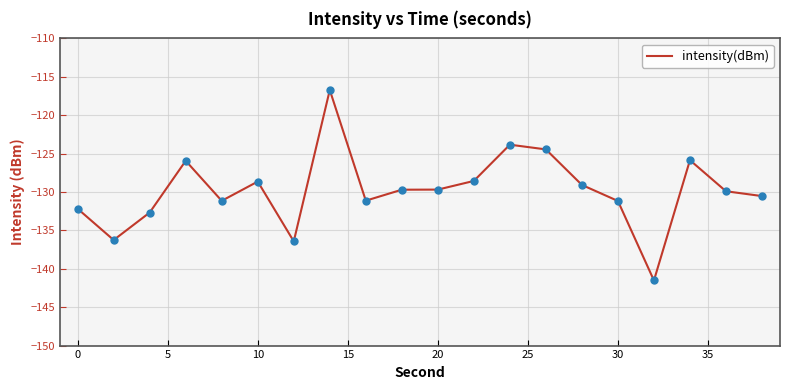

What is the maximum value shown in the chart?

-116.7